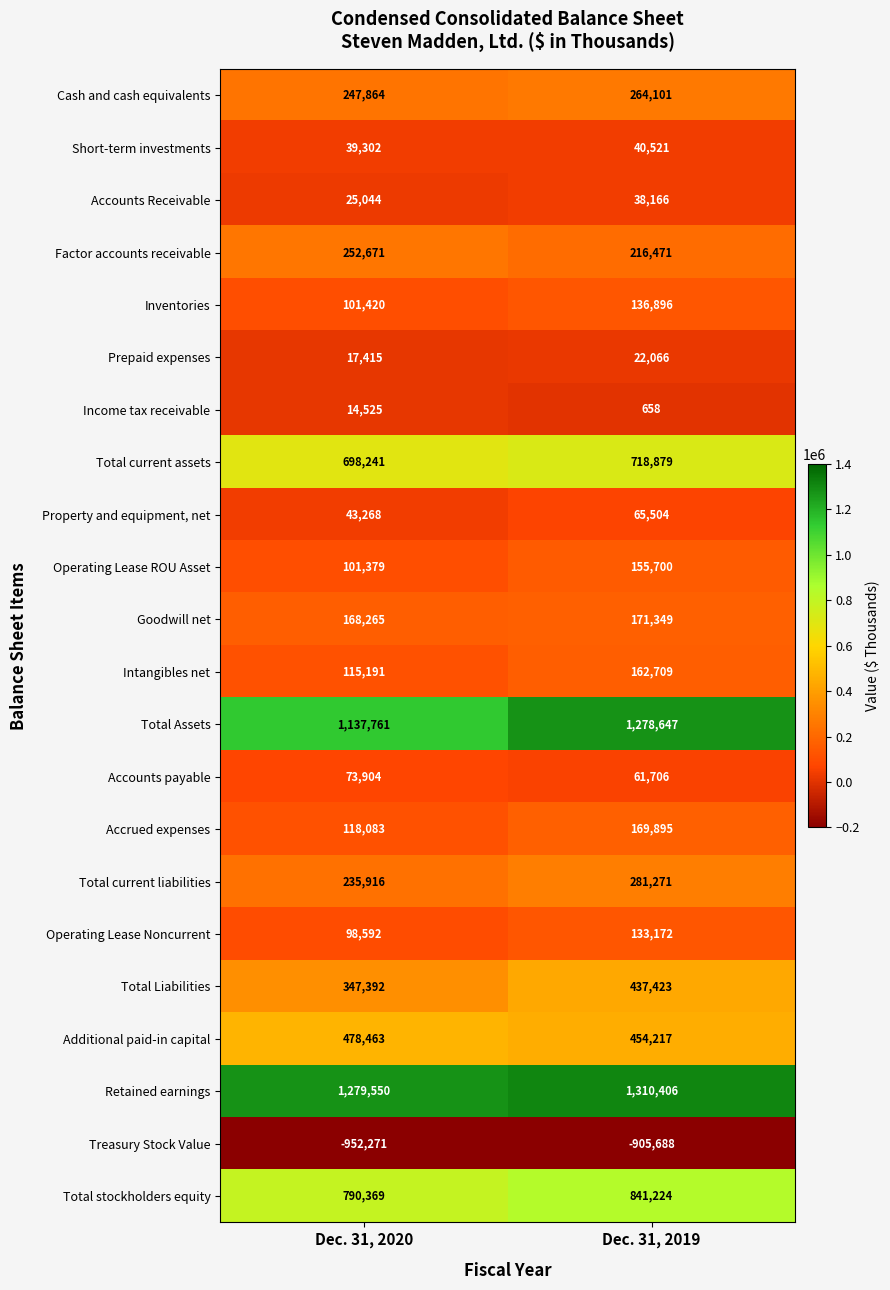

The Prepaid expenses series shows 17415 at Dec. 31, 2020. True or false?

True